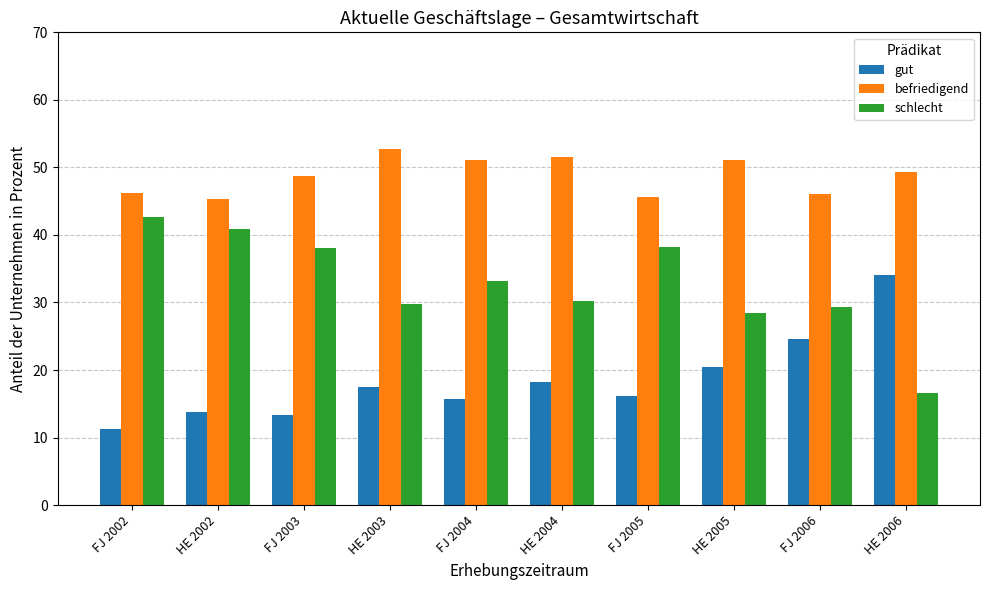

At how many categories does at least one series exceed 52?

1